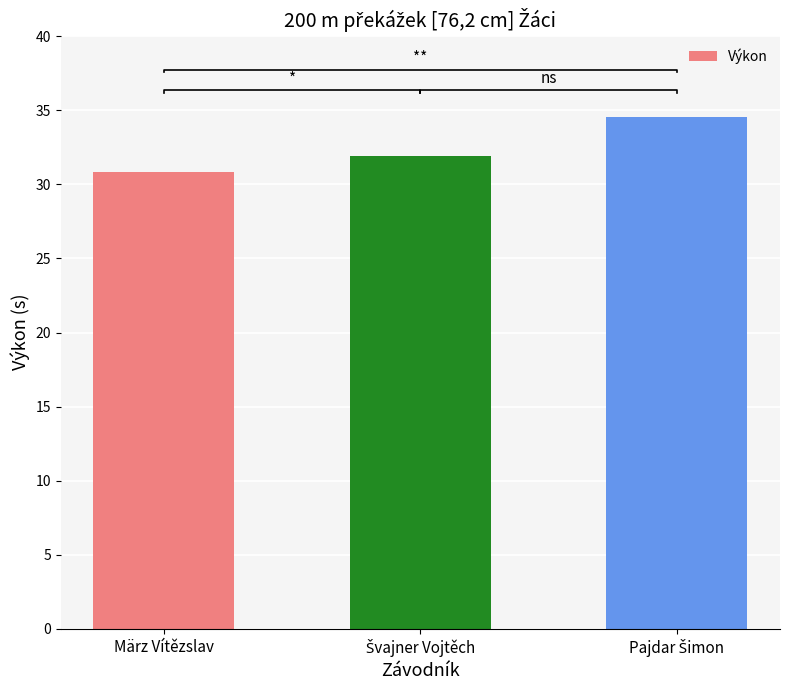

The value at März Vítězslav is 14.3. True or false?

False